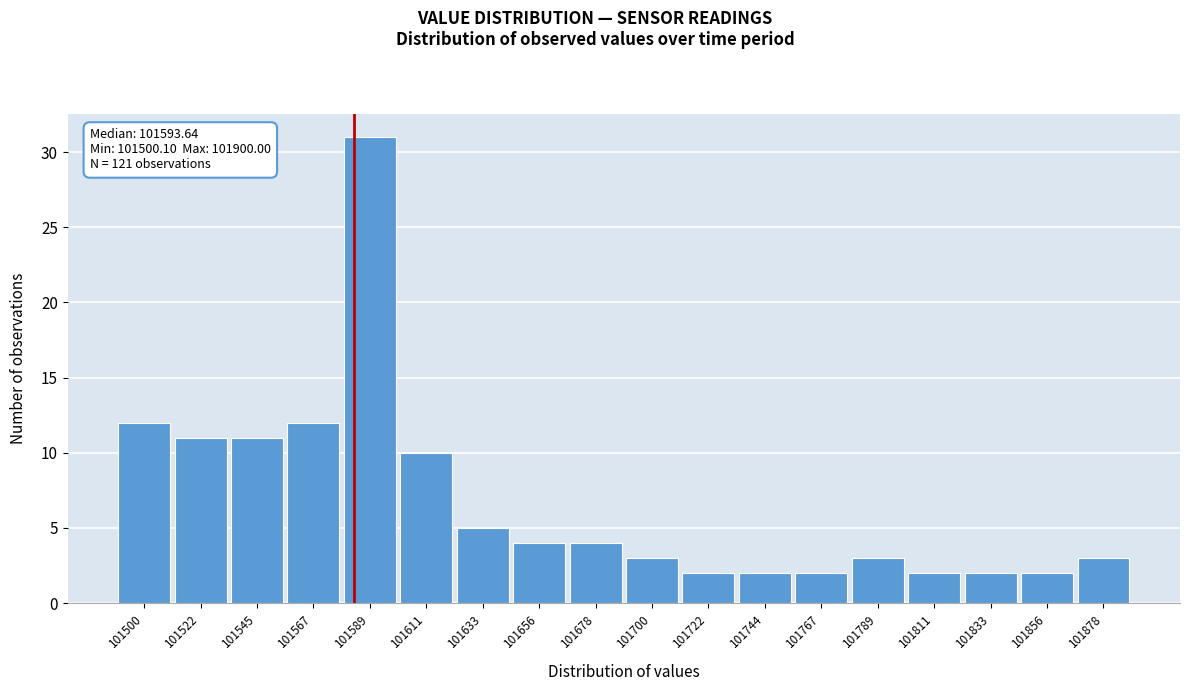

Reading left to right, what are all the values shown in this chart?

12	11	11	12	31	10	5	4	4	3	2	2	2	3	2	2	2	3